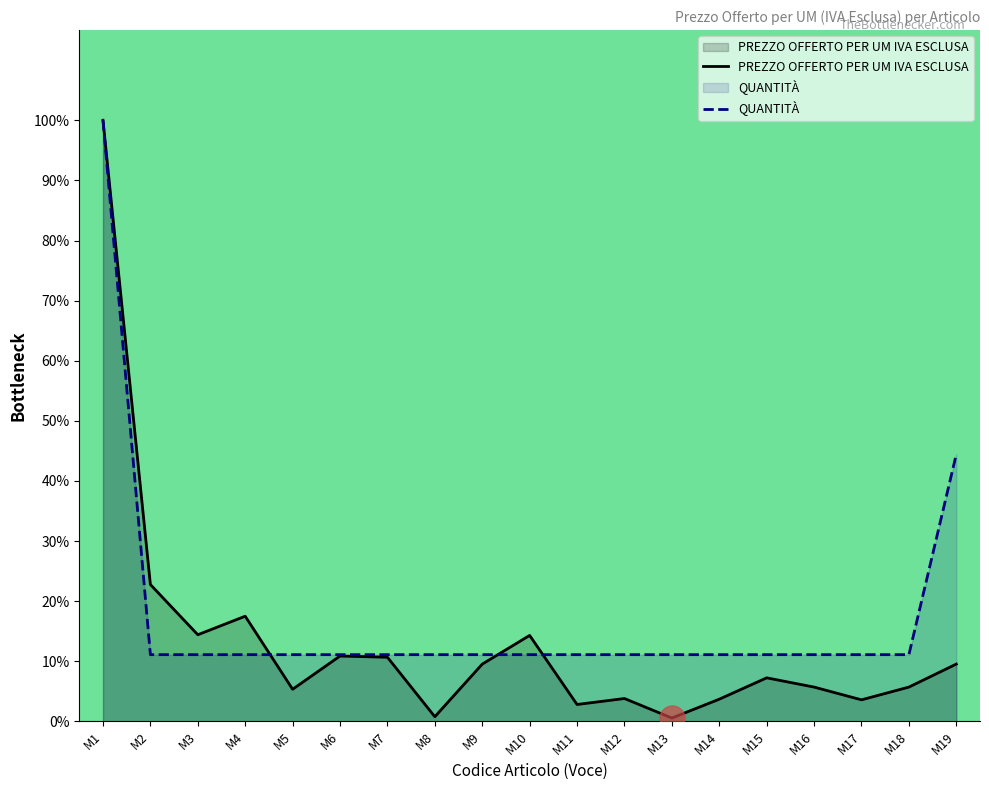

The QUANTITÀ series shows 6.7 at M14. True or false?

False